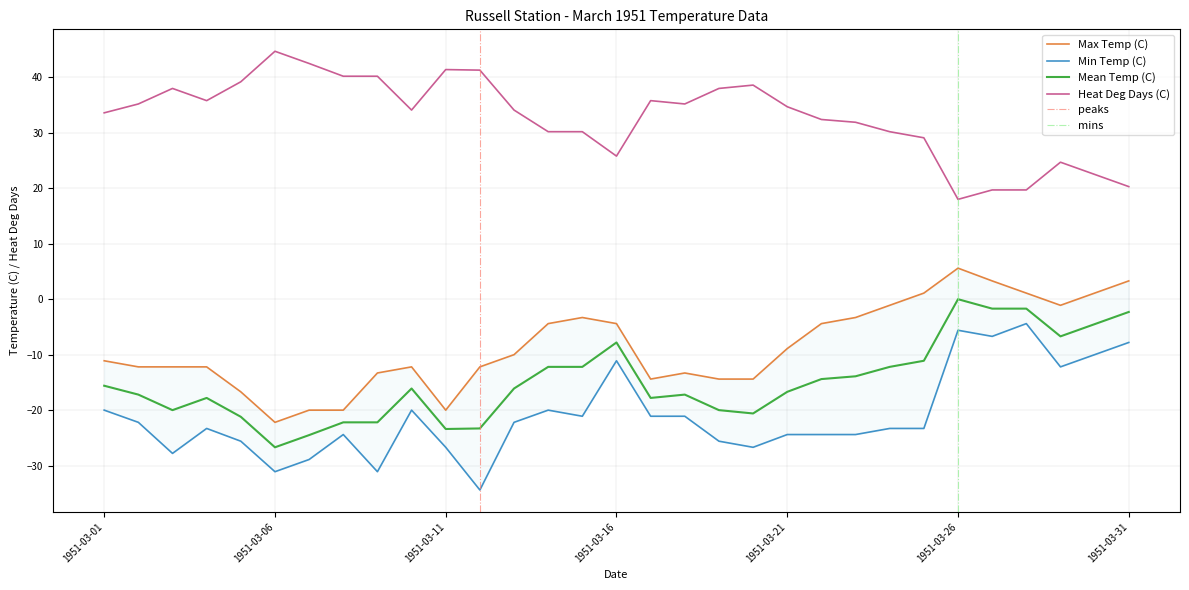

How many interior local peaks does the Heat Deg Days (C) series have?

6